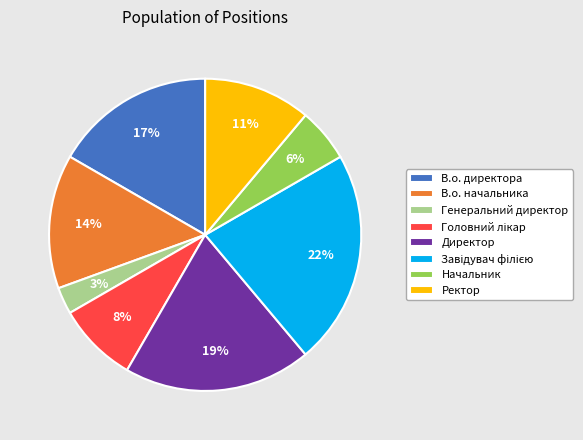

True or false: В.о. директора accounts for 17% of the total.

True